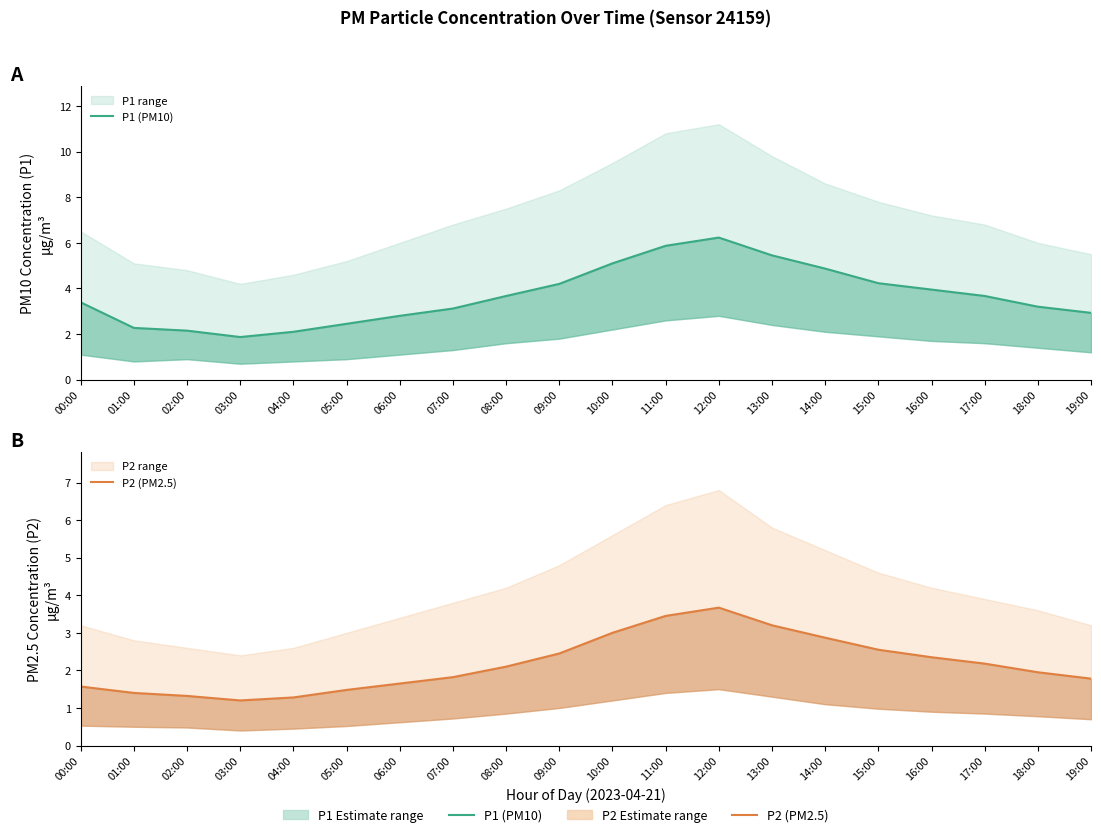

Which category has the highest value across all series?

12:00